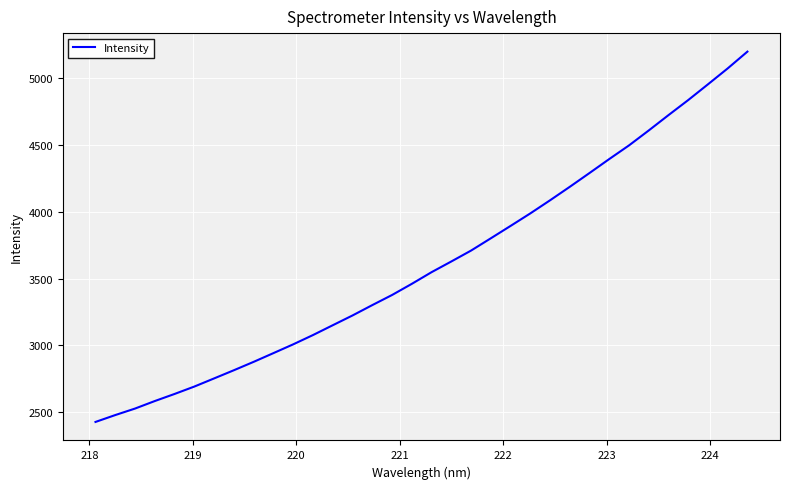

What is the greatest value displayed?

5196.6